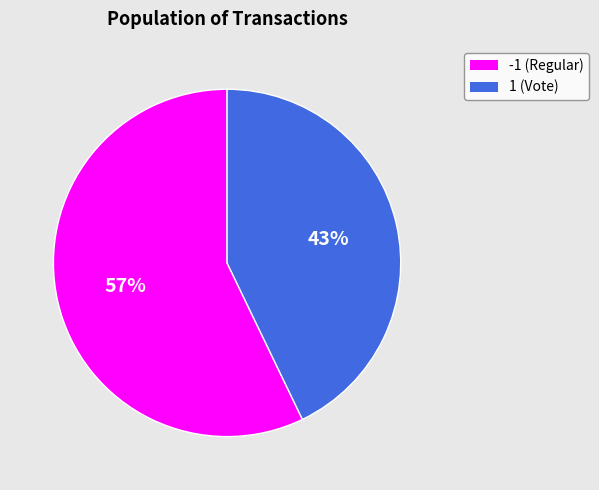

Between -1 (Regular) and 1 (Vote), which is larger?

-1 (Regular)